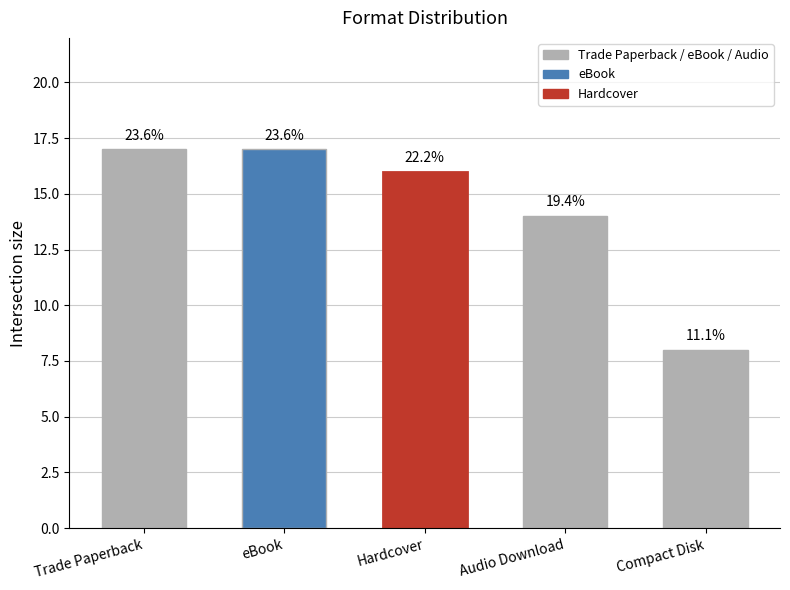

Rank the categories by value from lowest to highest.

Compact Disk, Audio Download, Hardcover, Trade Paperback, eBook